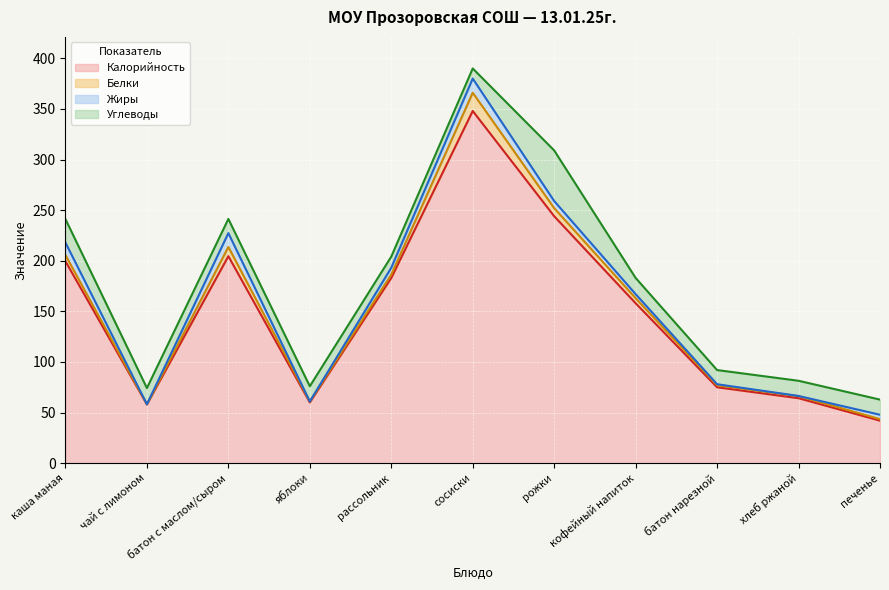

Count the number of categories in the chart.

11